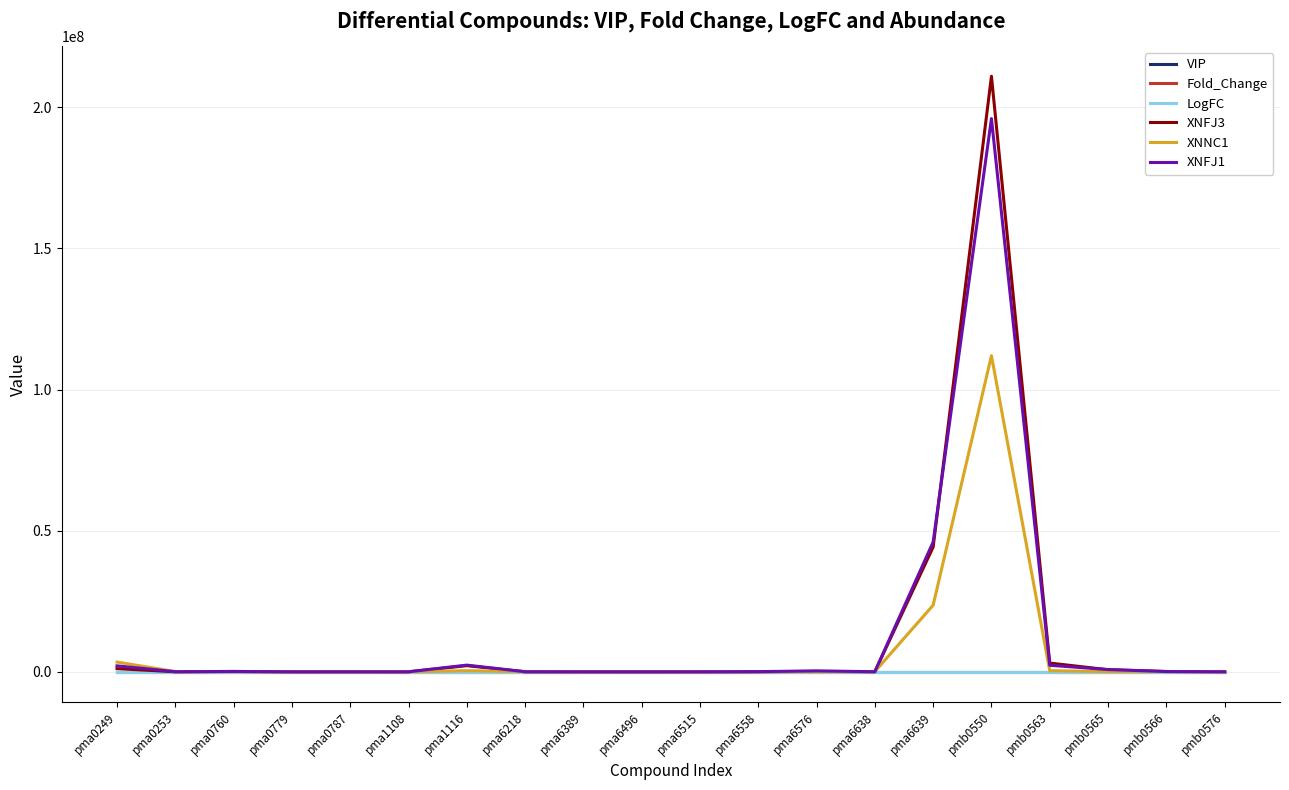

Which category has the highest value across all series?

pmb0550